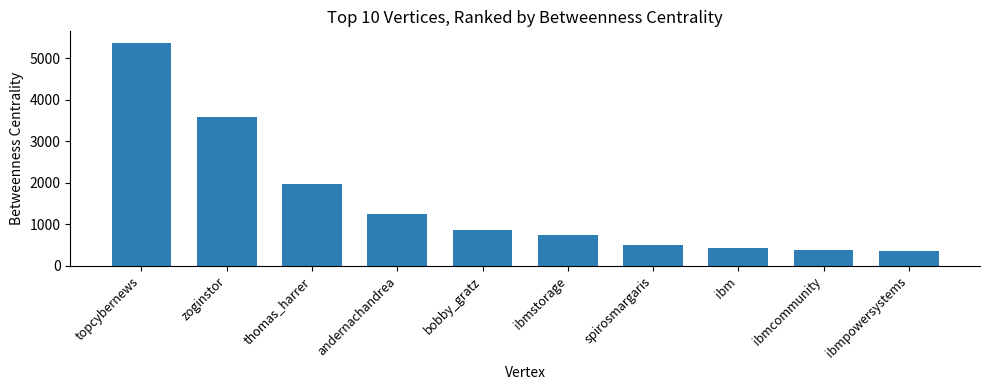

What is the difference between the maximum and minimum values?

5021.6